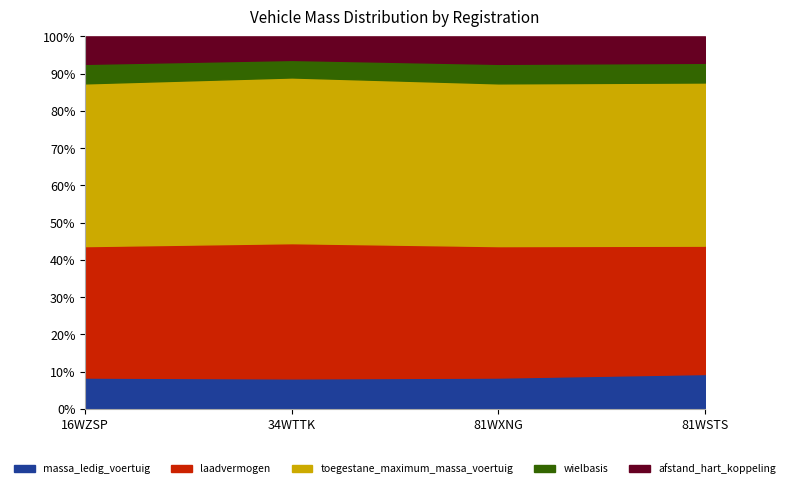

How many interior local valleys does the wielbasis series have?

1